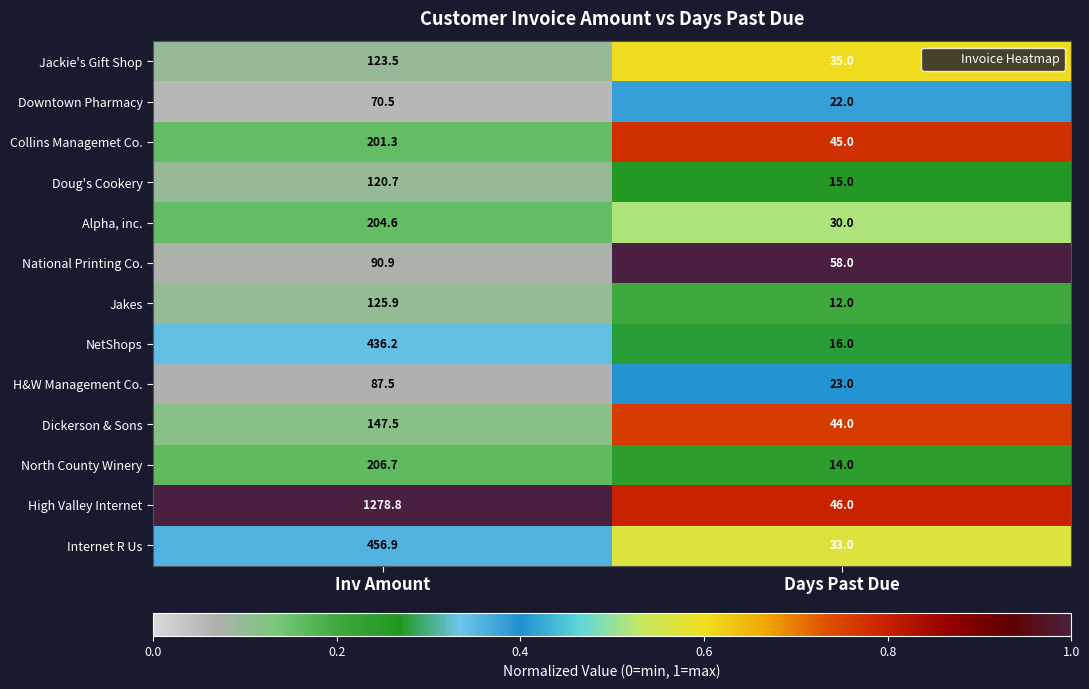

Where is H&W Management Co. nearest to the value 55?

Days Past Due